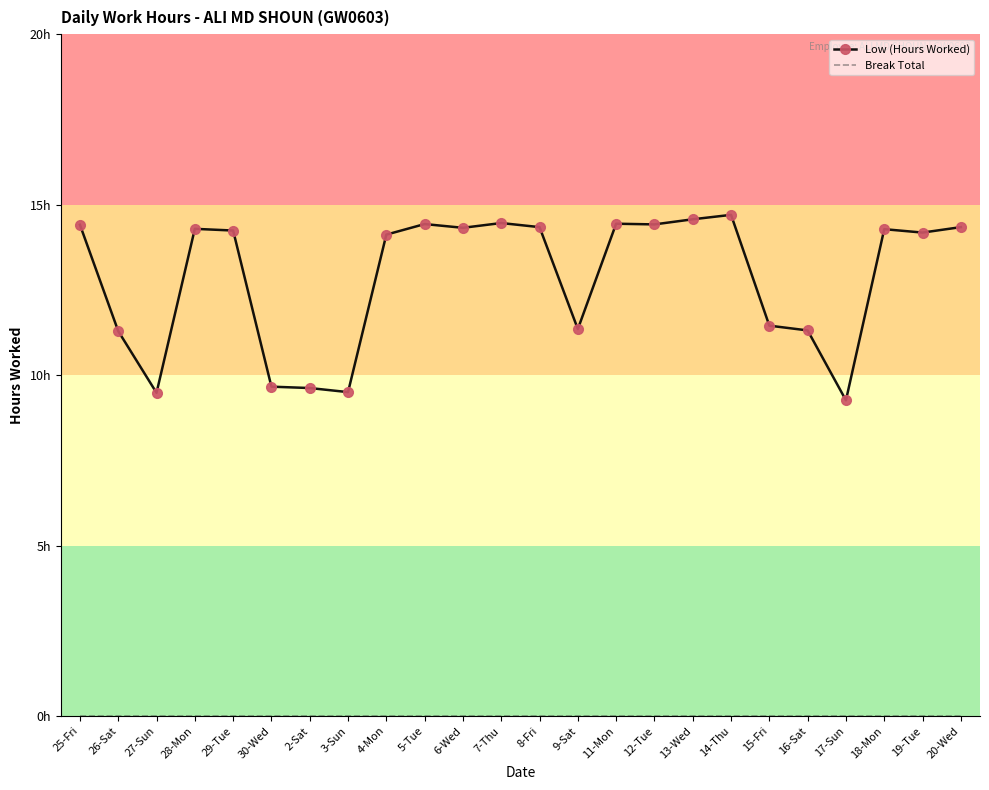

How many data points in Low (Hours Worked) are less than 14?

9